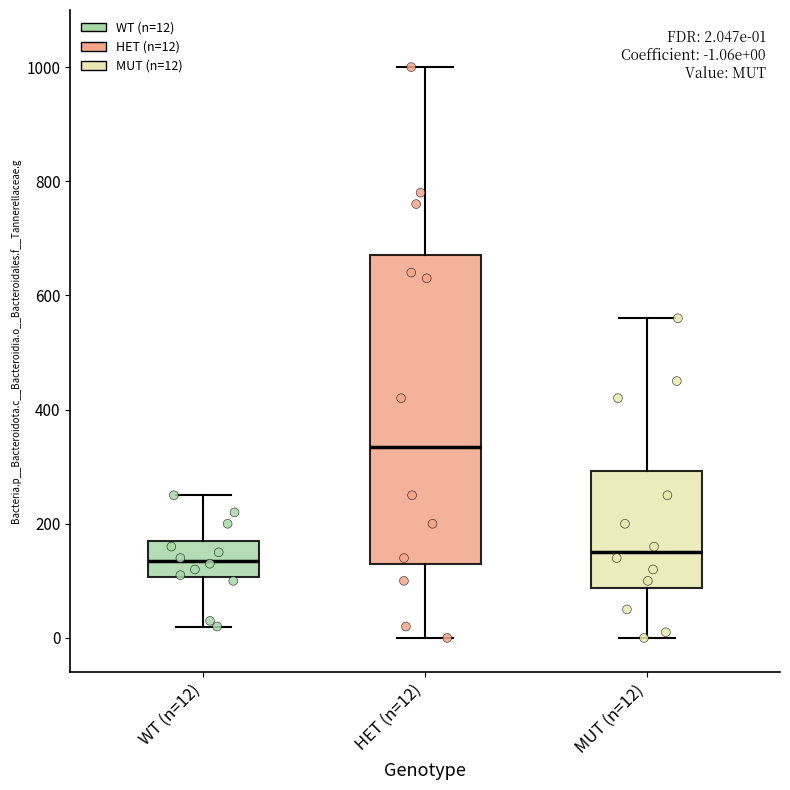

Which box is the tallest, from its lower edge to its upper edge?

HET (n=12)